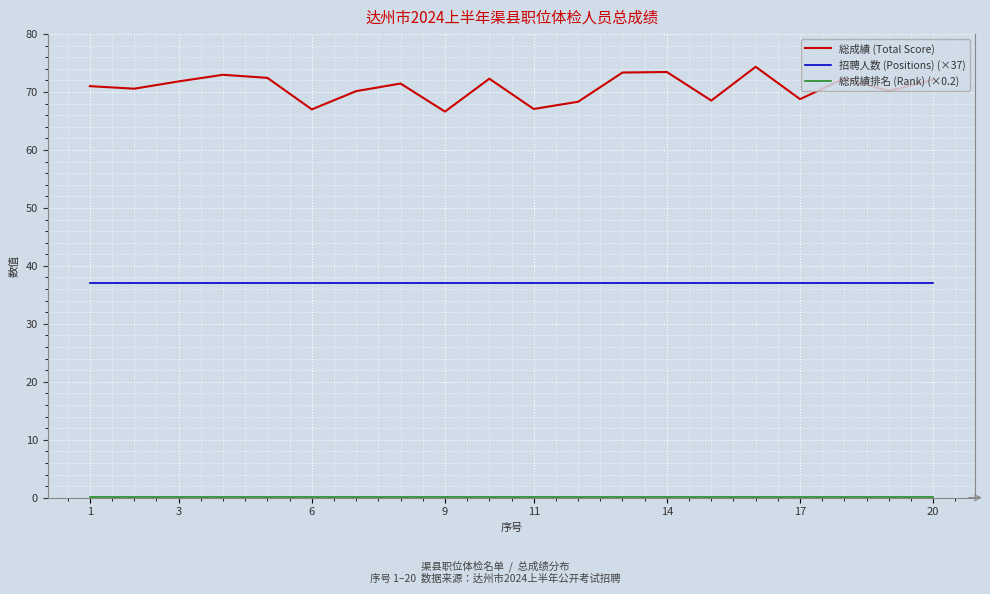

Which series has the largest range (max minus min)?

総成績 (Total Score)